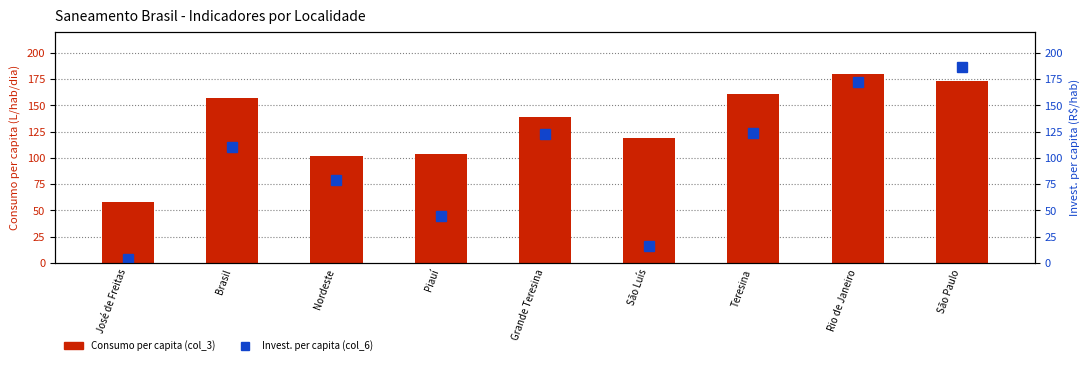

Which category has the lowest value in the Consumo per capita (col_3) series?

José de Freitas